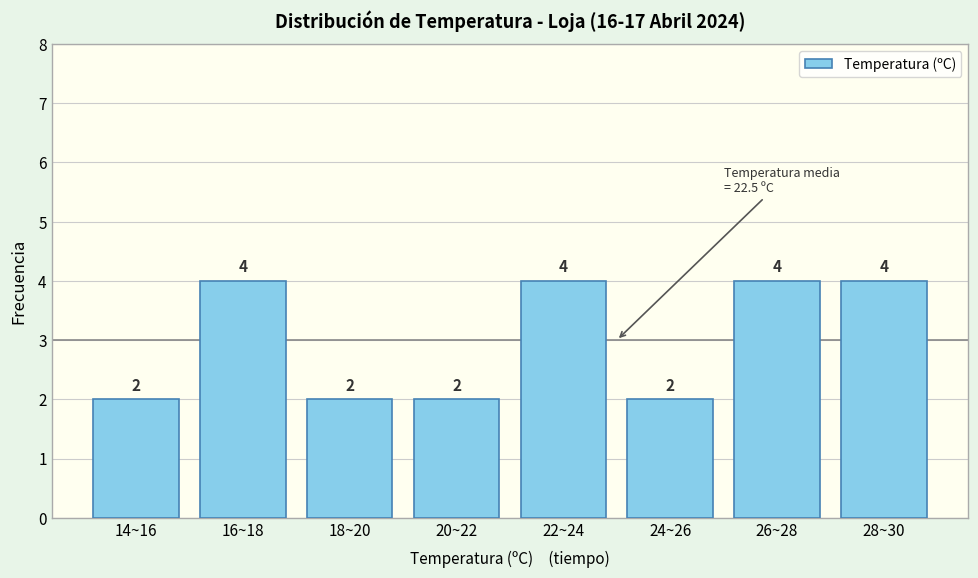

Reading left to right, transcribe all the data shown in this chart.

2	4	2	2	4	2	4	4